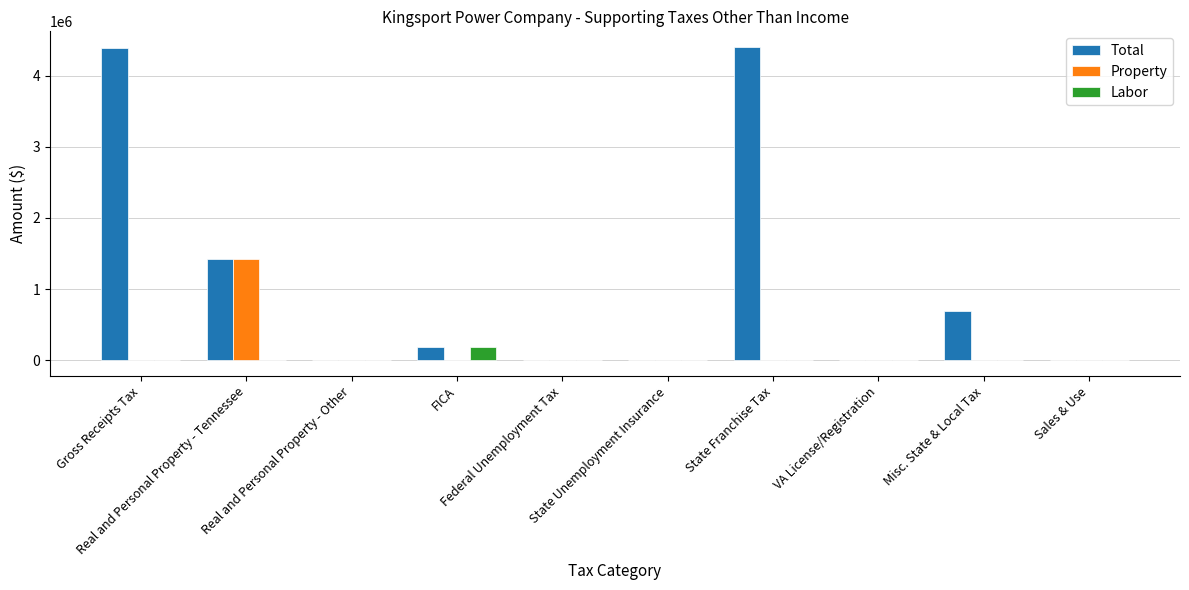

What is the sum of all Labor values?

183957